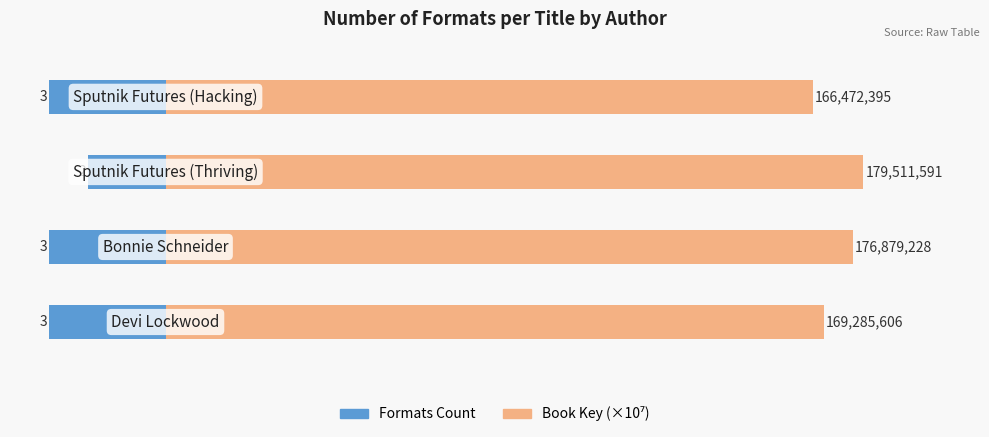

At 0, list the series in order from largest to smallest.

Book Key (×10⁷), Formats Count